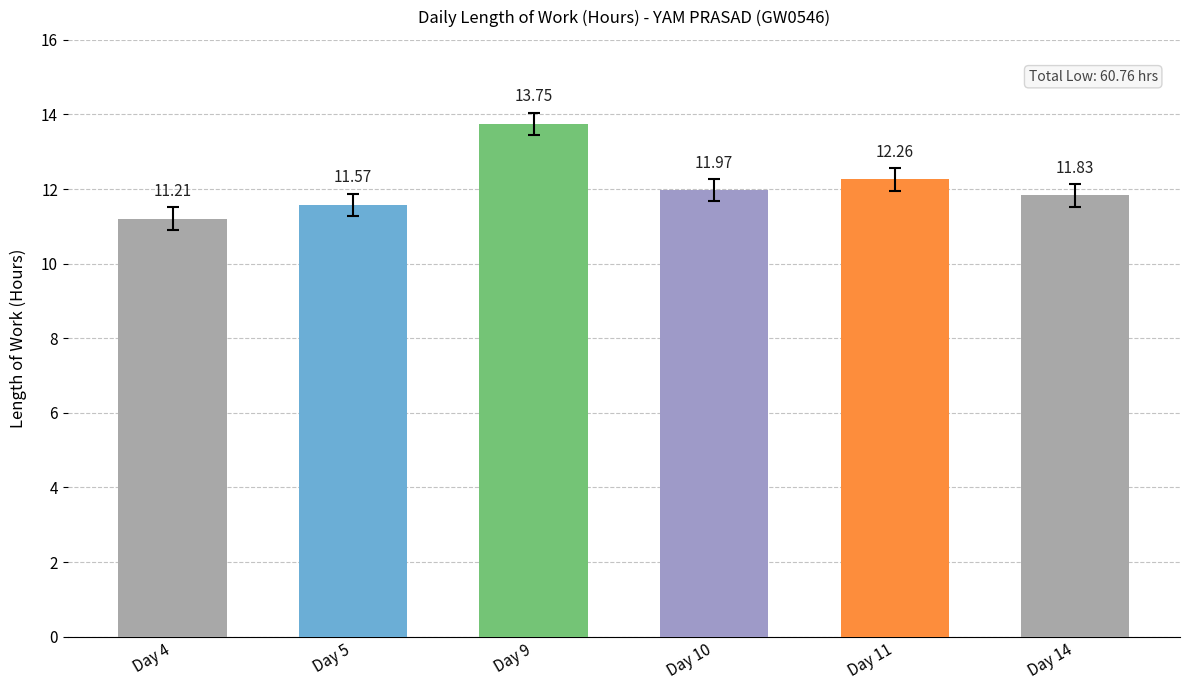

Reading left to right, list all the values displayed in this chart.

Day 4=11.2	Day 5=11.6	Day 9=13.8	Day 10=12.0	Day 11=12.3	Day 14=11.8